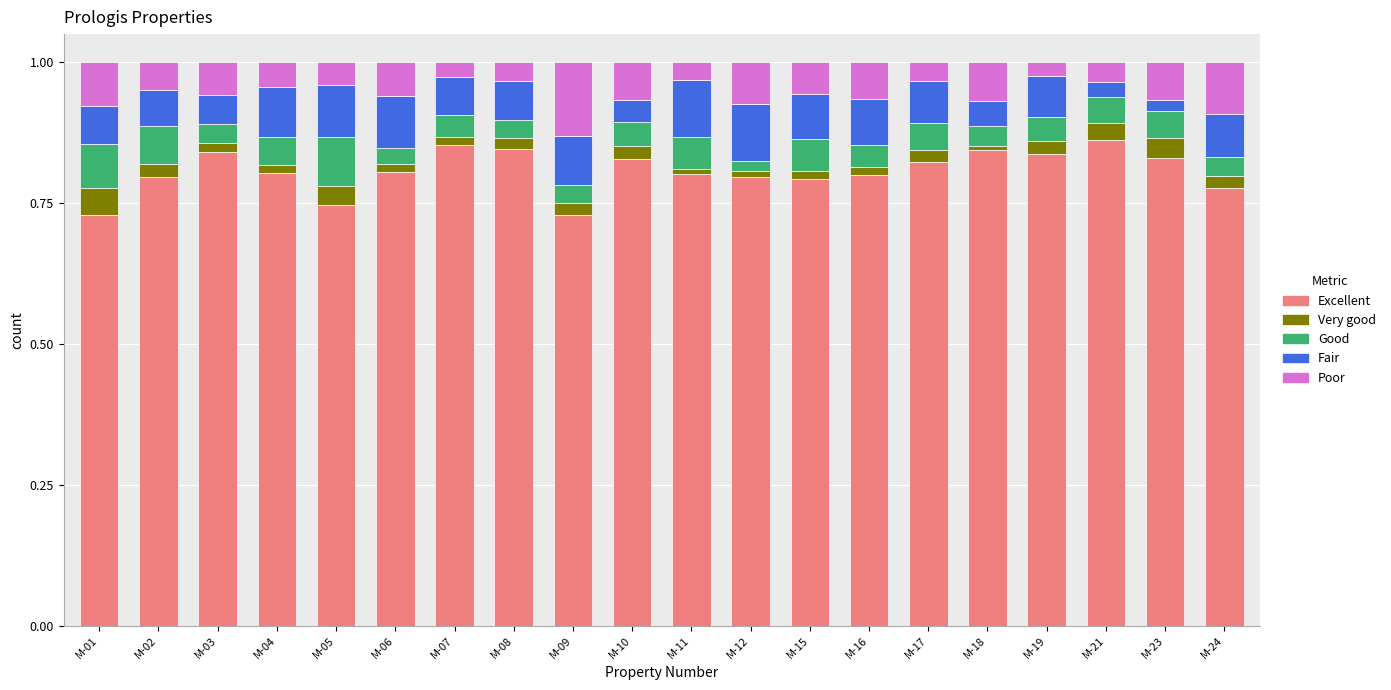

What is the total value across all series at M-24?

1.0